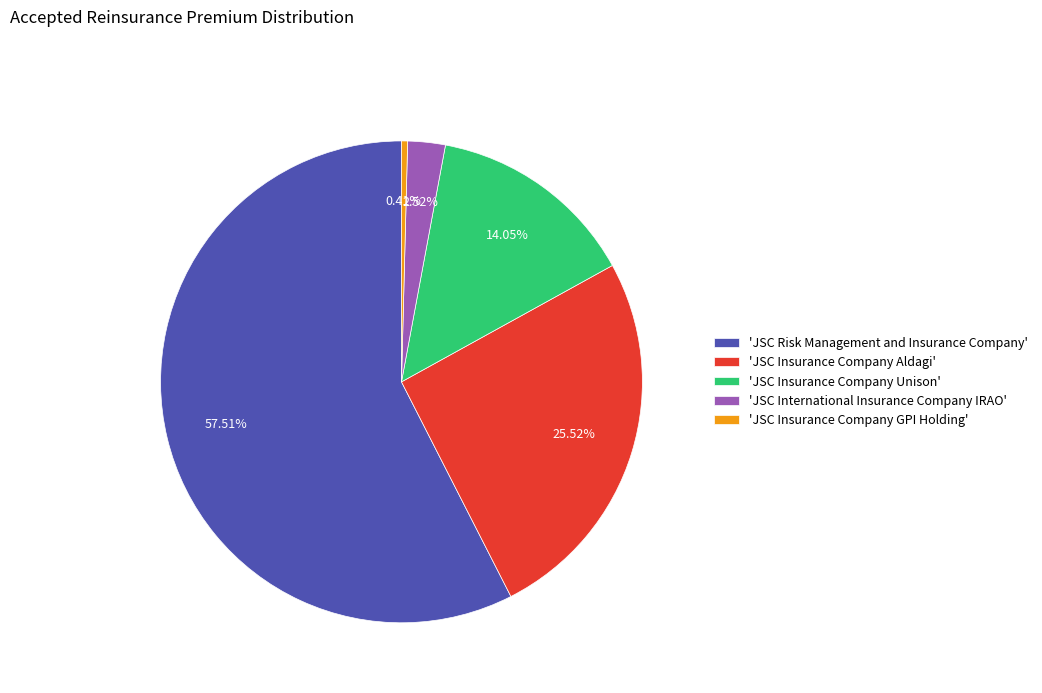

Which has a higher value, 'JSC Insurance Company GPI Holding' or 'JSC Insurance Company Unison'?

'JSC Insurance Company Unison'